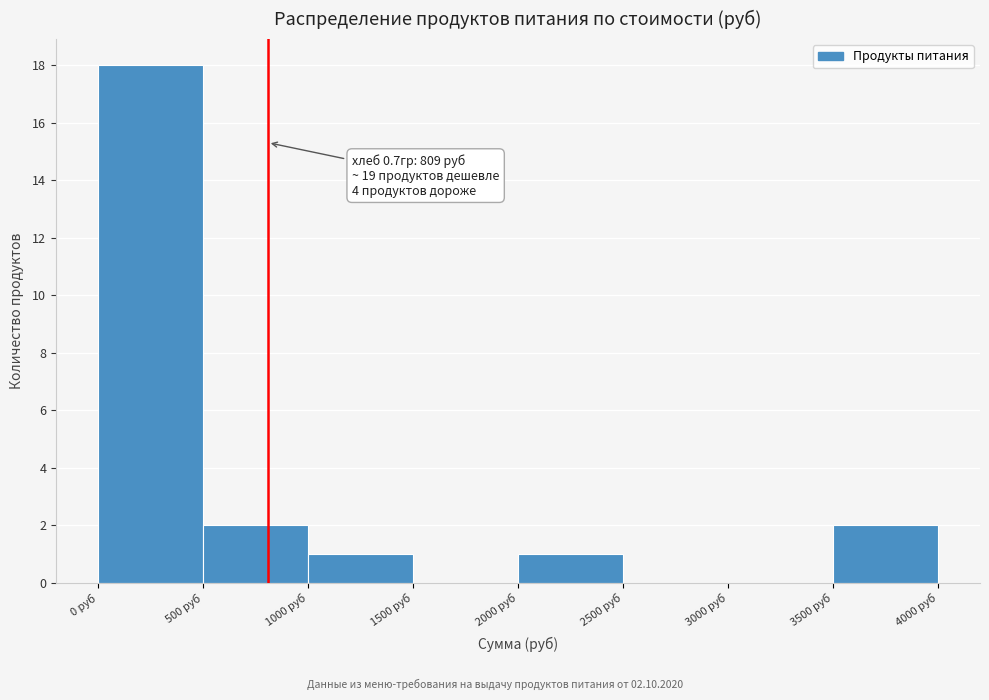

Which range on the x-axis has the tallest bar?

0 to 500